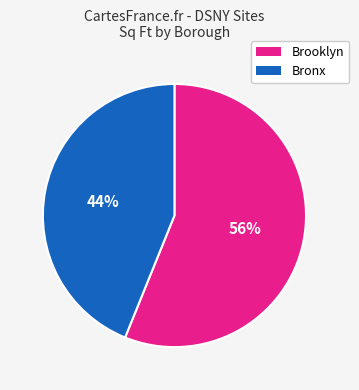

Is there any slice that represents more than half of the pie?

Yes